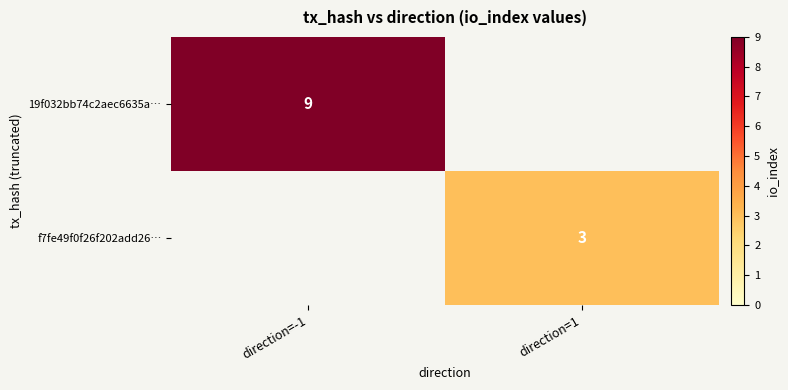

Is the value of f7fe49f0f26f202add26… at direction=1 greater than the value of 19f032bb74c2aec6635a… at direction=-1?

No